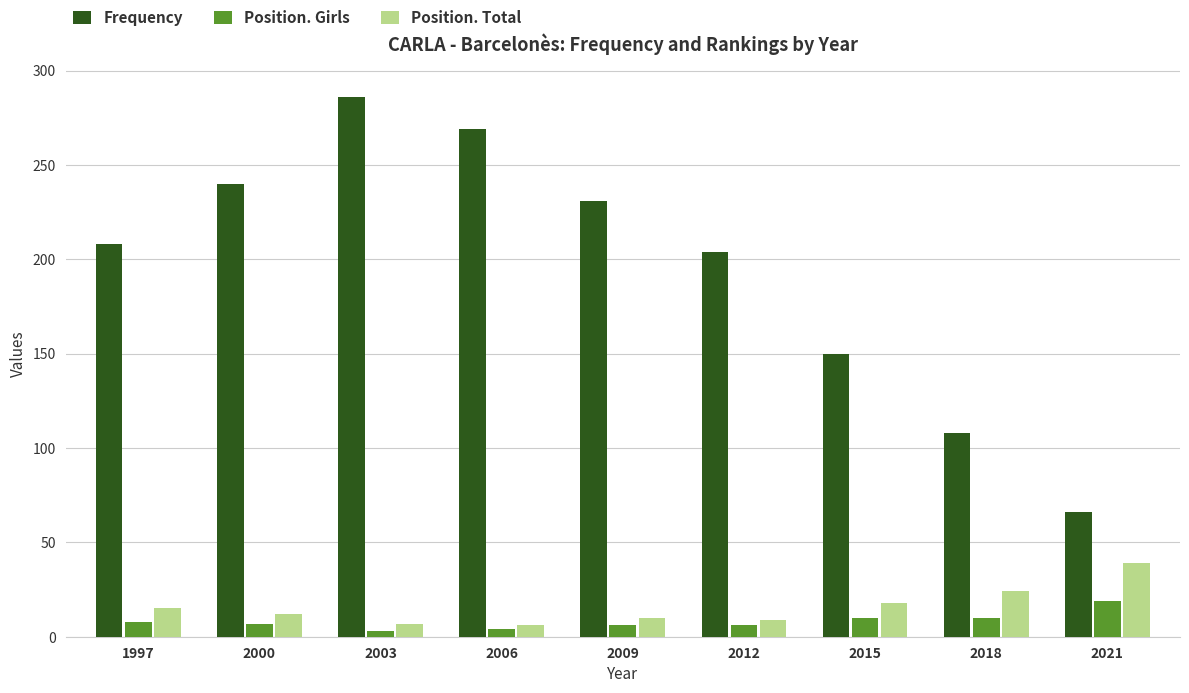

What is the total value across all series at 2003?

296